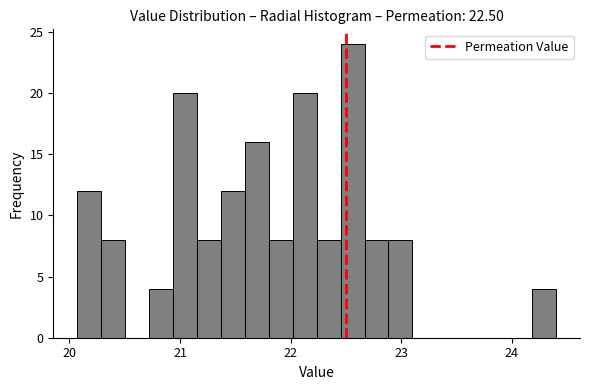

Read against the x-axis, roughly where is the centre of the tallest bar?

22.6